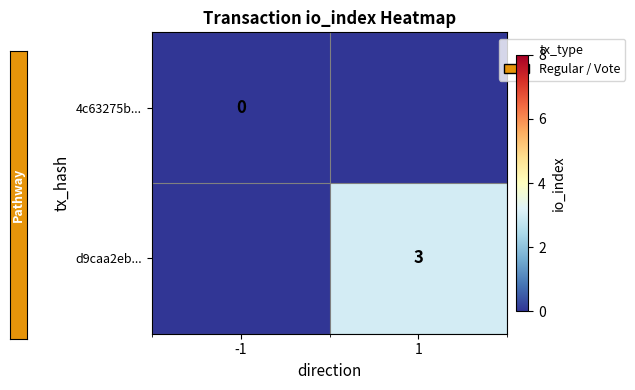

At -1, list the series in order from largest to smallest.

4c63275b..., d9caa2eb...